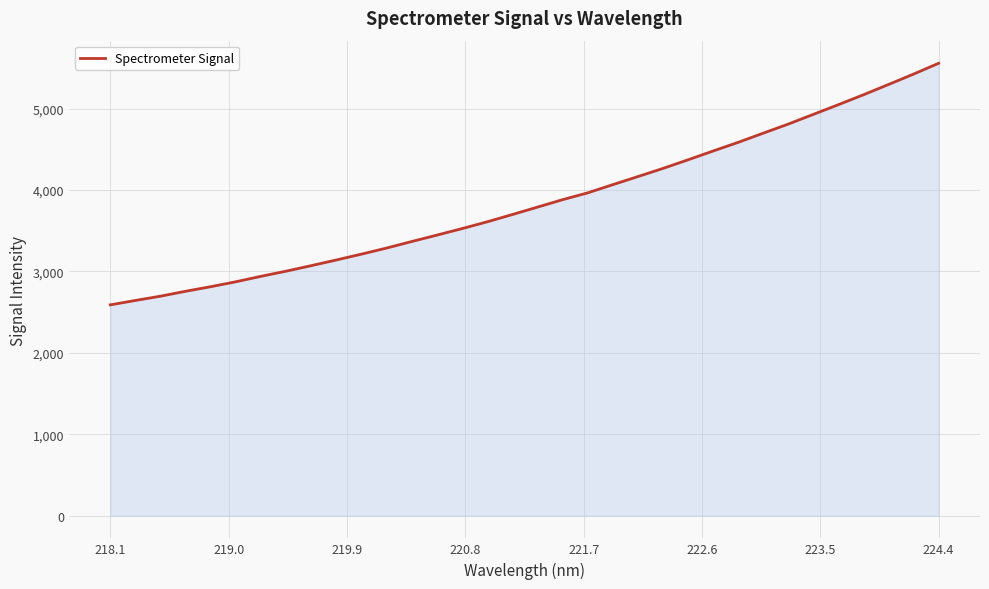

What is the difference between the maximum and minimum values?

2966.4